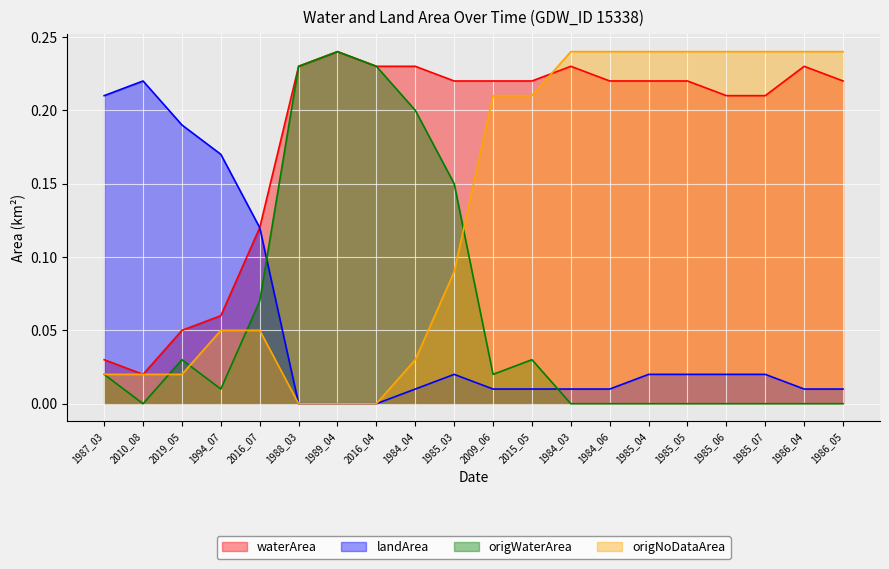

What is the sum of all waterArea values?

3.6